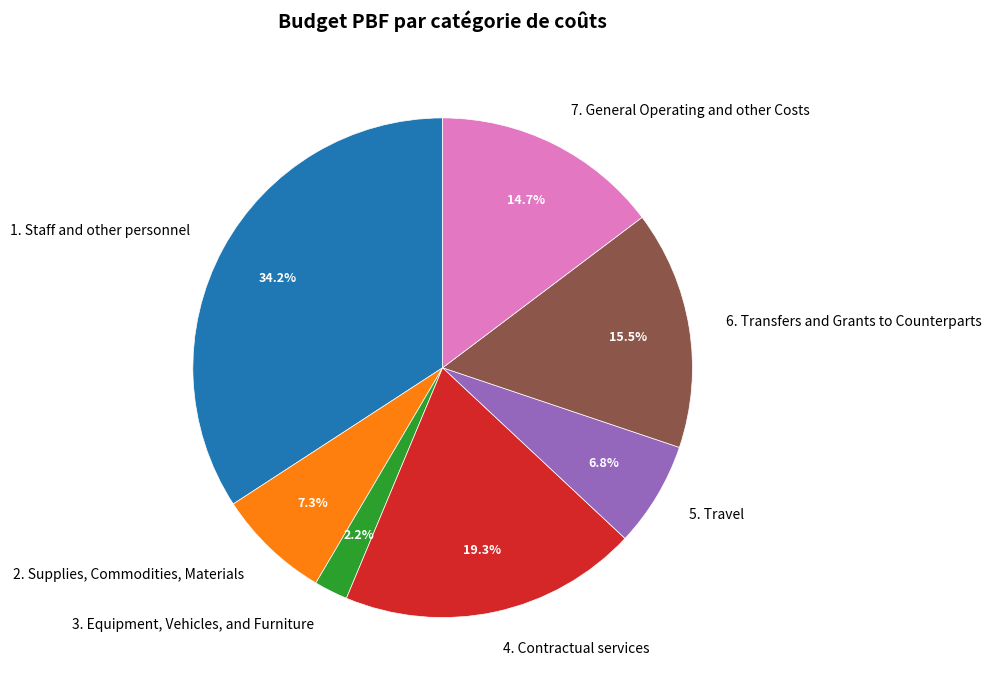

To the nearest percent, what percentage of the pie is 3. Equipment, Vehicles, and Furniture?

2%